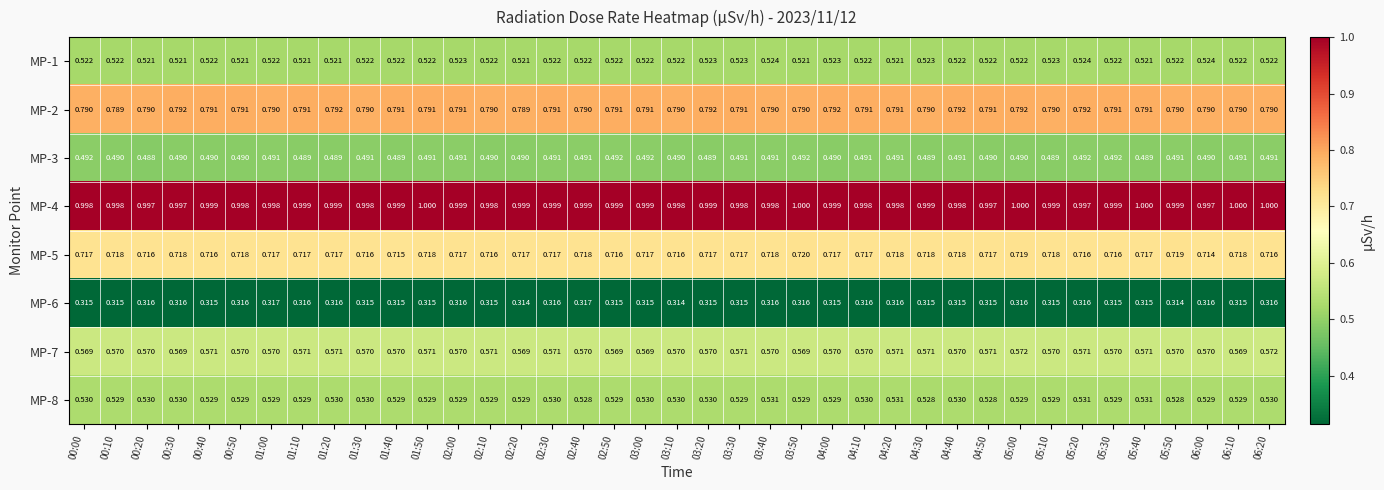

Which series has the largest range (max minus min)?

MP-5